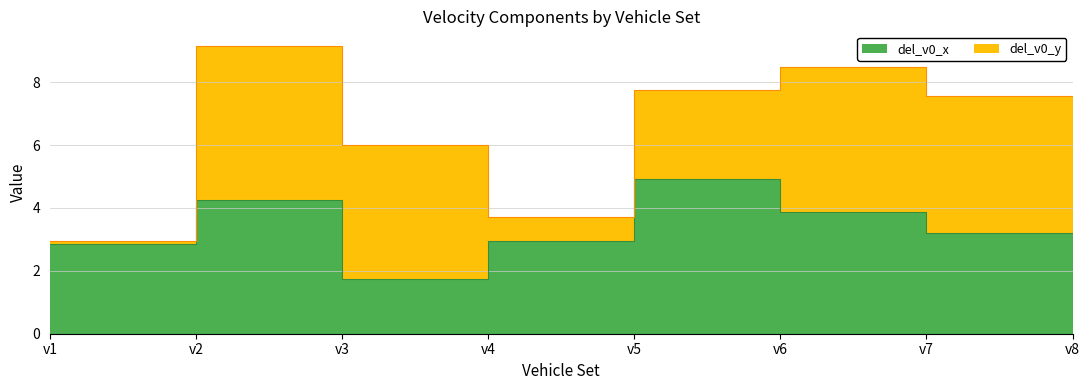

Reading right to left, extract all data points from this chart.

v8=0.5	v7=3.2	v6=3.9	v5=4.9	v4=3.0	v3=1.7	v2=4.3	v1=2.8